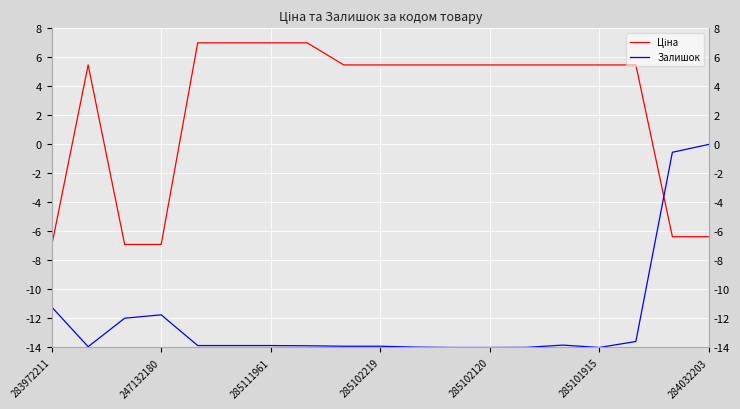

How many lines are shown in the chart?

2